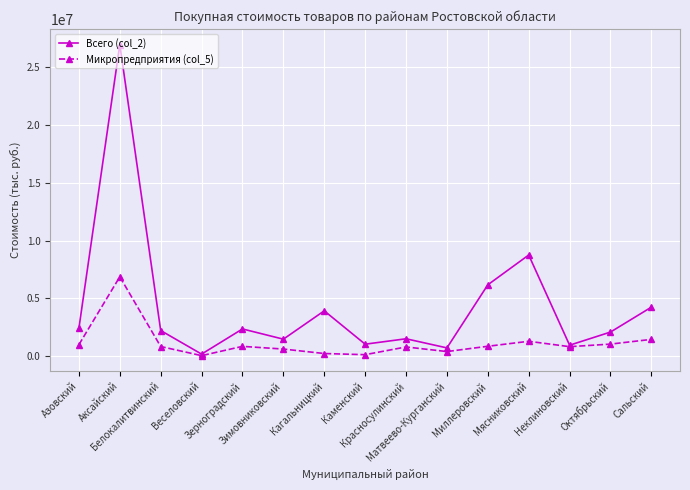

At which label does Всего (col_2) first exceed 2224353?

Азовский